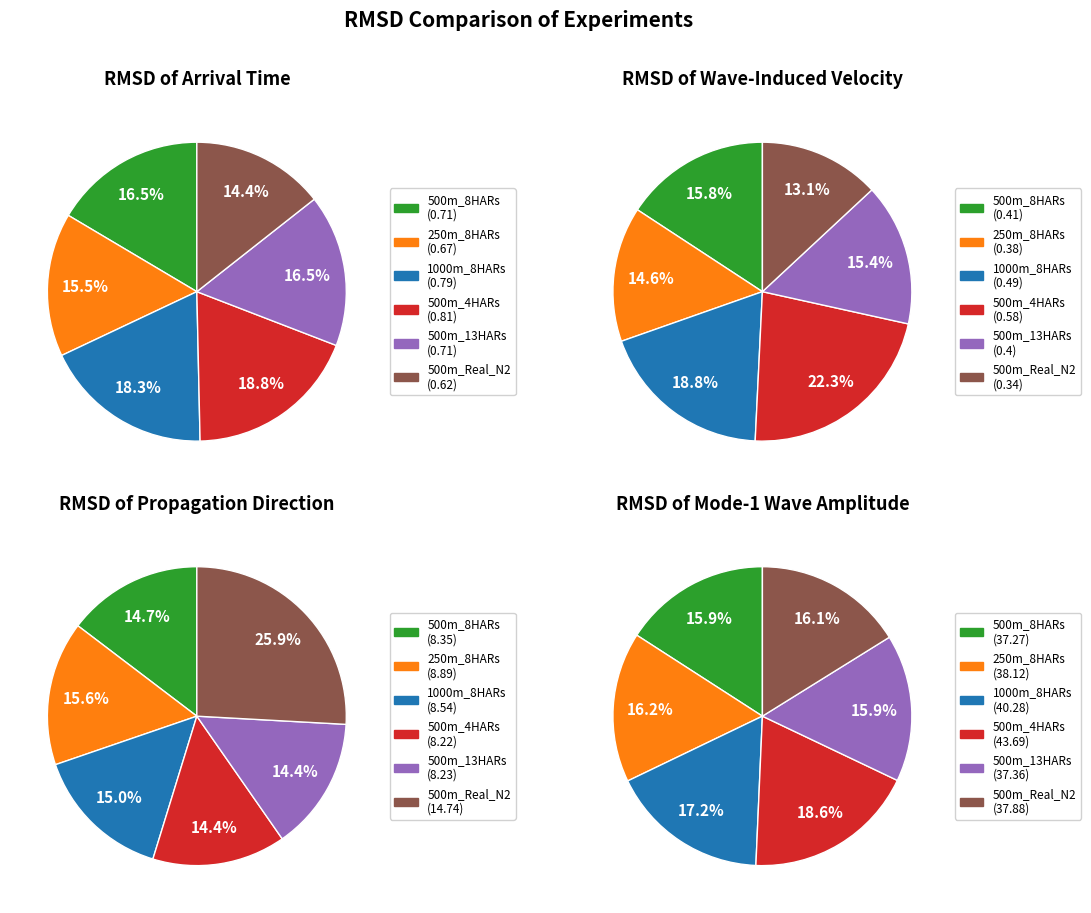

Does 500m_13HARs account for over 50% of the chart?

No